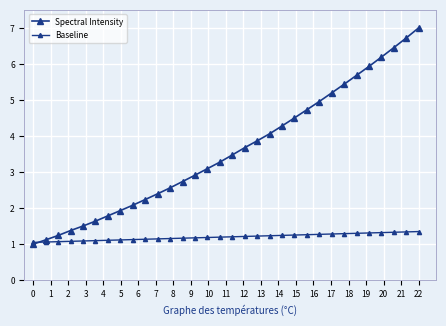

True or false: Baseline has more than 1 interior local peaks.

False